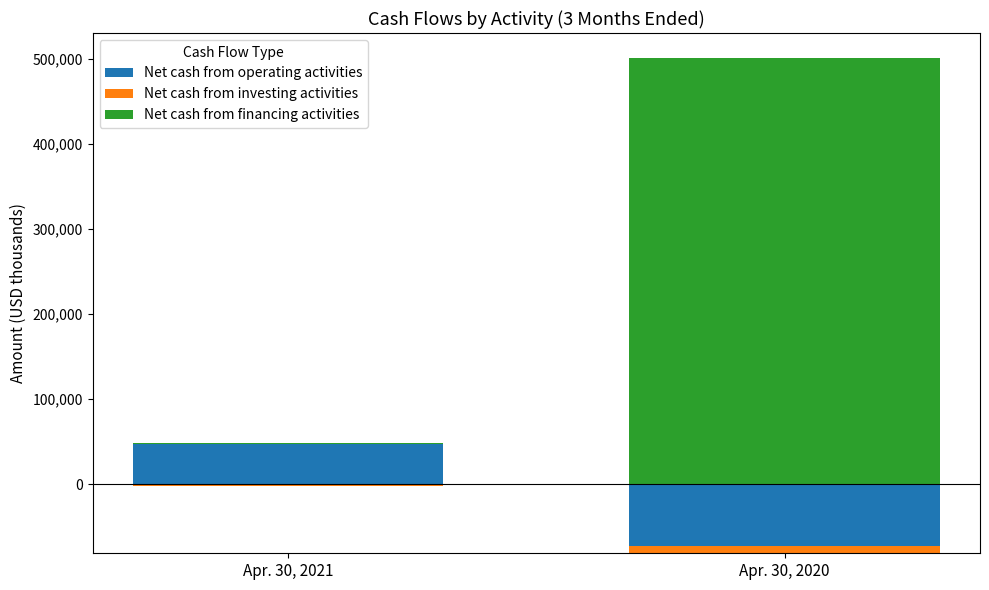

Is the value of Net cash from financing activities at Apr. 30, 2020 greater than the value of Net cash from operating activities at Apr. 30, 2020?

Yes